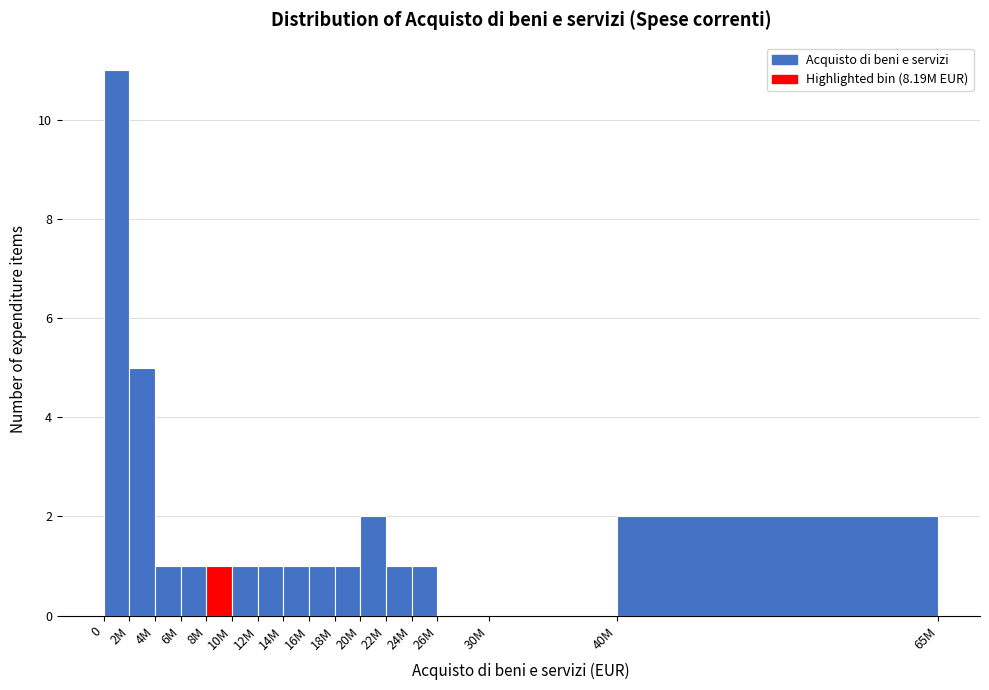

Reading left to right, transcribe all the data shown in this chart.

0=11	2M=5	4M=1	6M=1	8M=1	10M=1	12M=1	14M=1	16M=1	18M=1	20M=2	22M=1	24M=1	26M=0	30M=0	40M=2